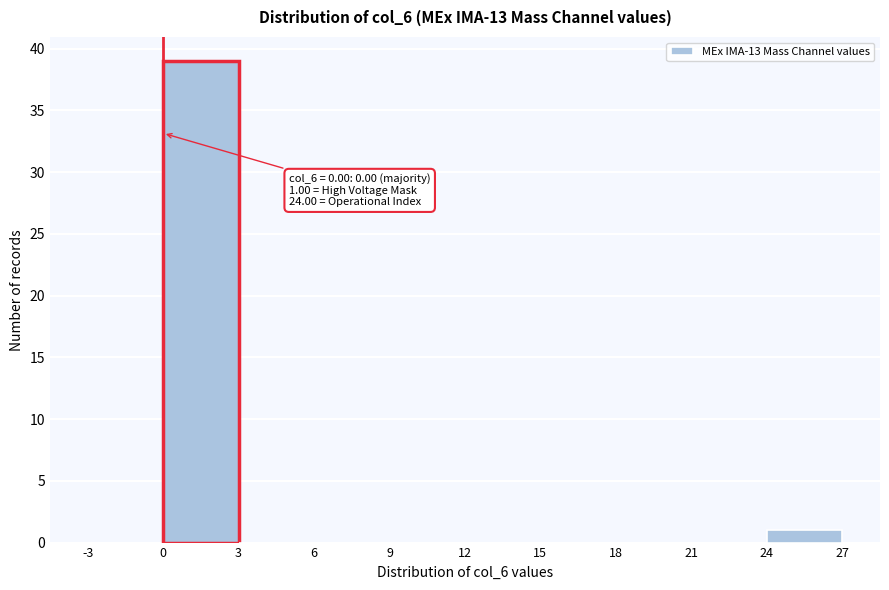

Over which range of the x-axis is the bar tallest?

0 to 3